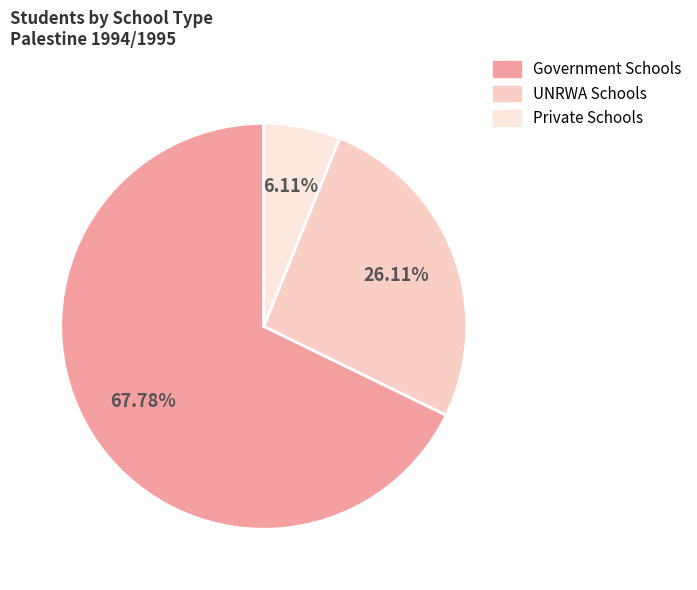

How many segments does this pie chart have?

3